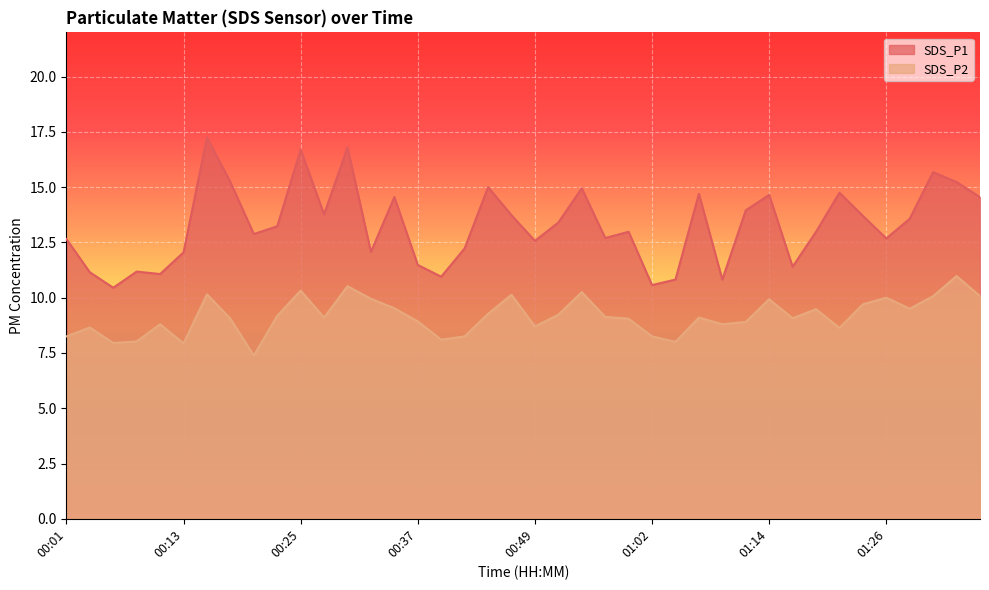

True or false: SDS_P1 has more than 1 interior local peaks.

True